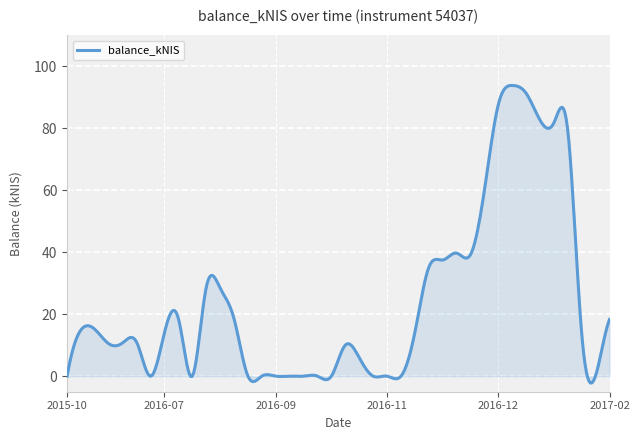

What is the average value?

24.4